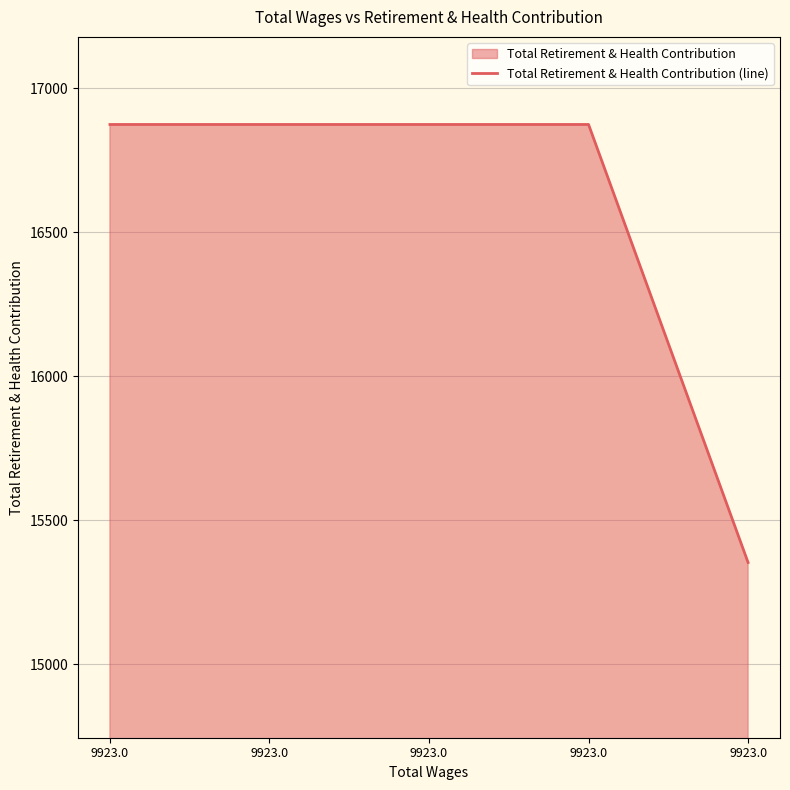

Approximately how many times larger is the value at 9923.0 compared to 9923.0?

1.0